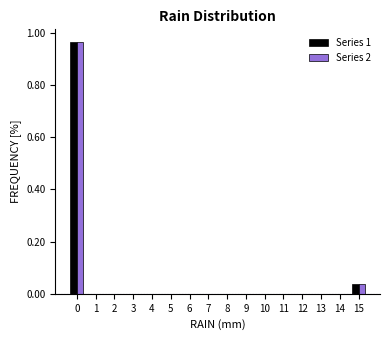

What is the height of the Series 1 bar covering 14.5 to 15.5 on the x-axis? The values are not printed on the chart, so give them approximately, as read against the axis.

0.04